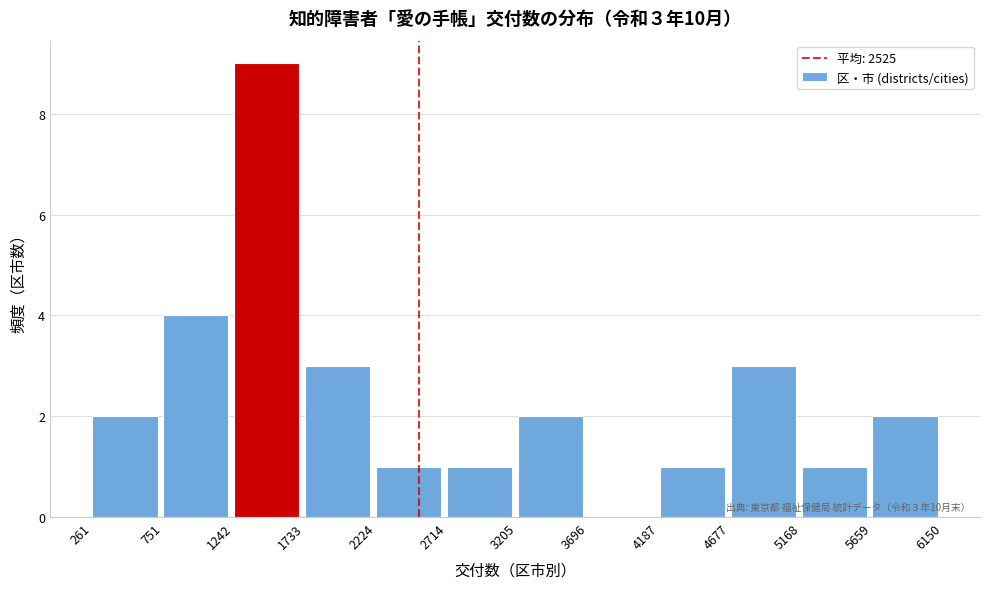

Which range on the x-axis has the tallest bar?

1242 to 1733